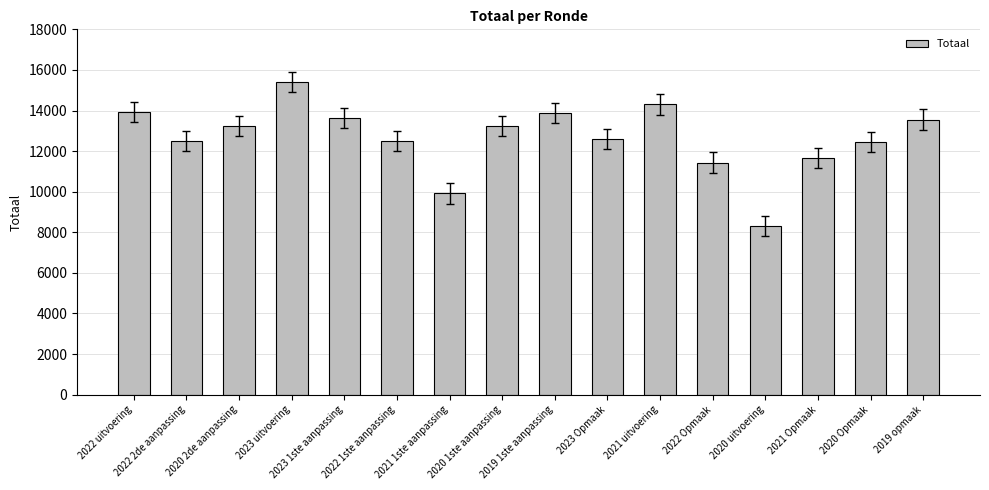

True or false: the data shows 12503 at 2022 1ste aanpassing.

True